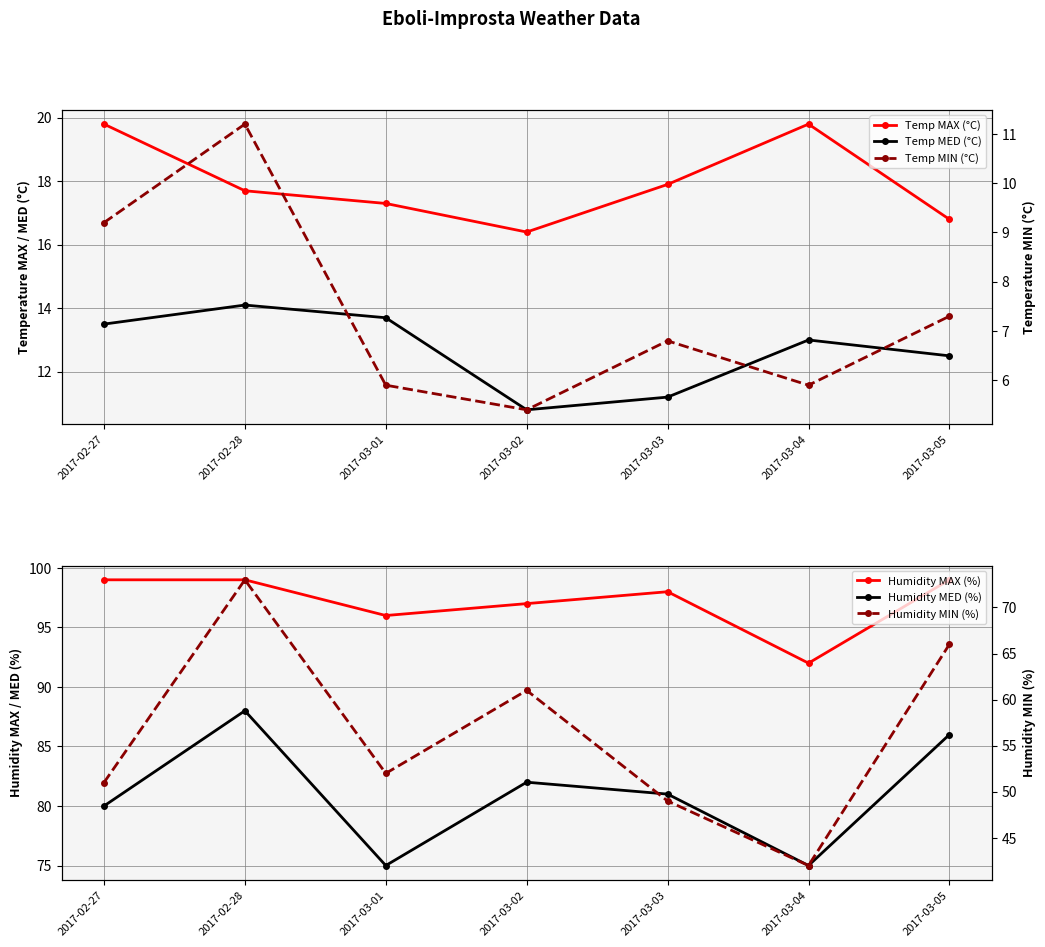

What is the spread (max minus min) of values at 2017-03-05?

91.7